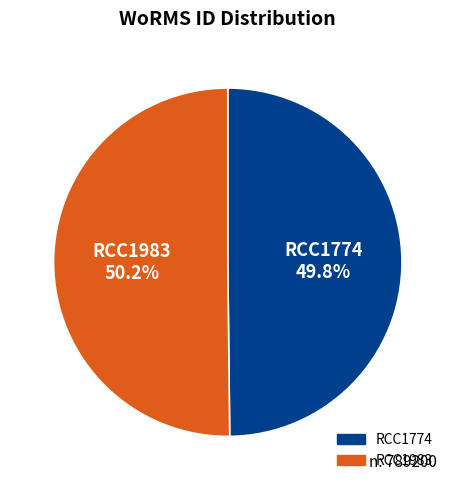

Approximately how many times larger is the value at RCC1774 compared to RCC1983?

1.0